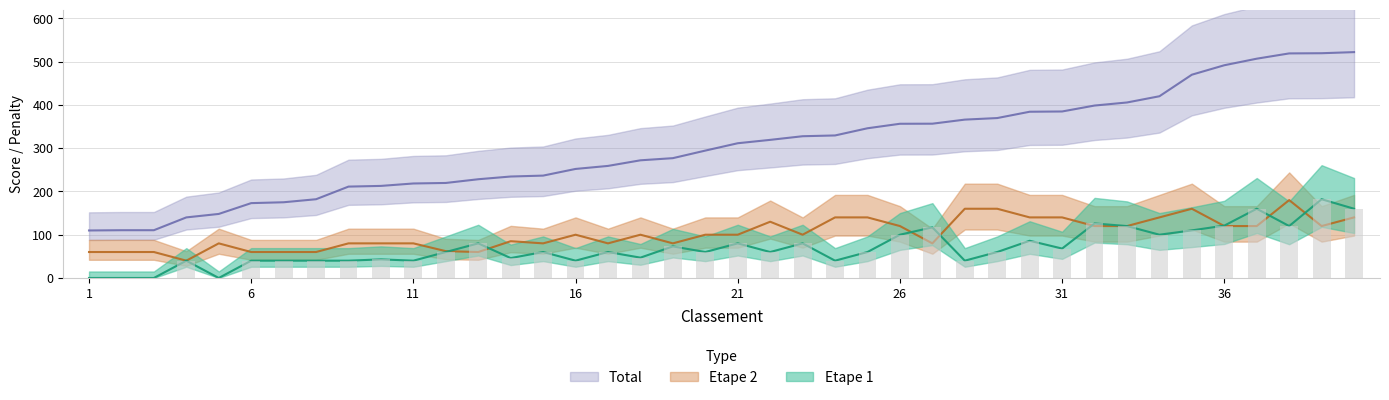

At which category is the sum across all series the highest?

40